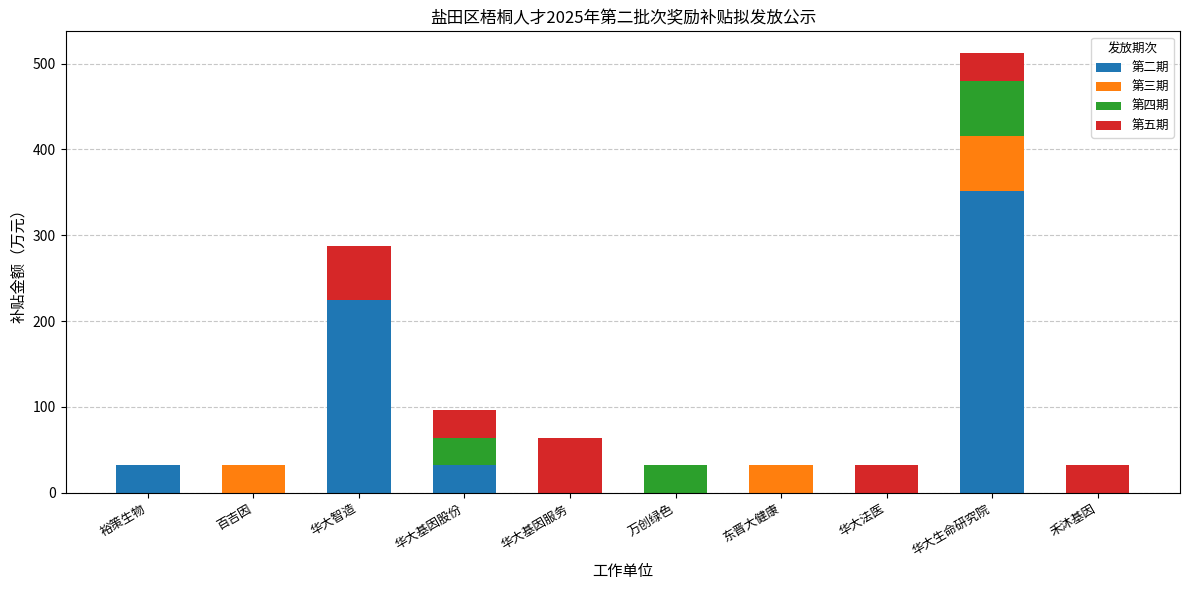

What is the sum of the 第二期 values at 东晋大健康 and 裕策生物?

32